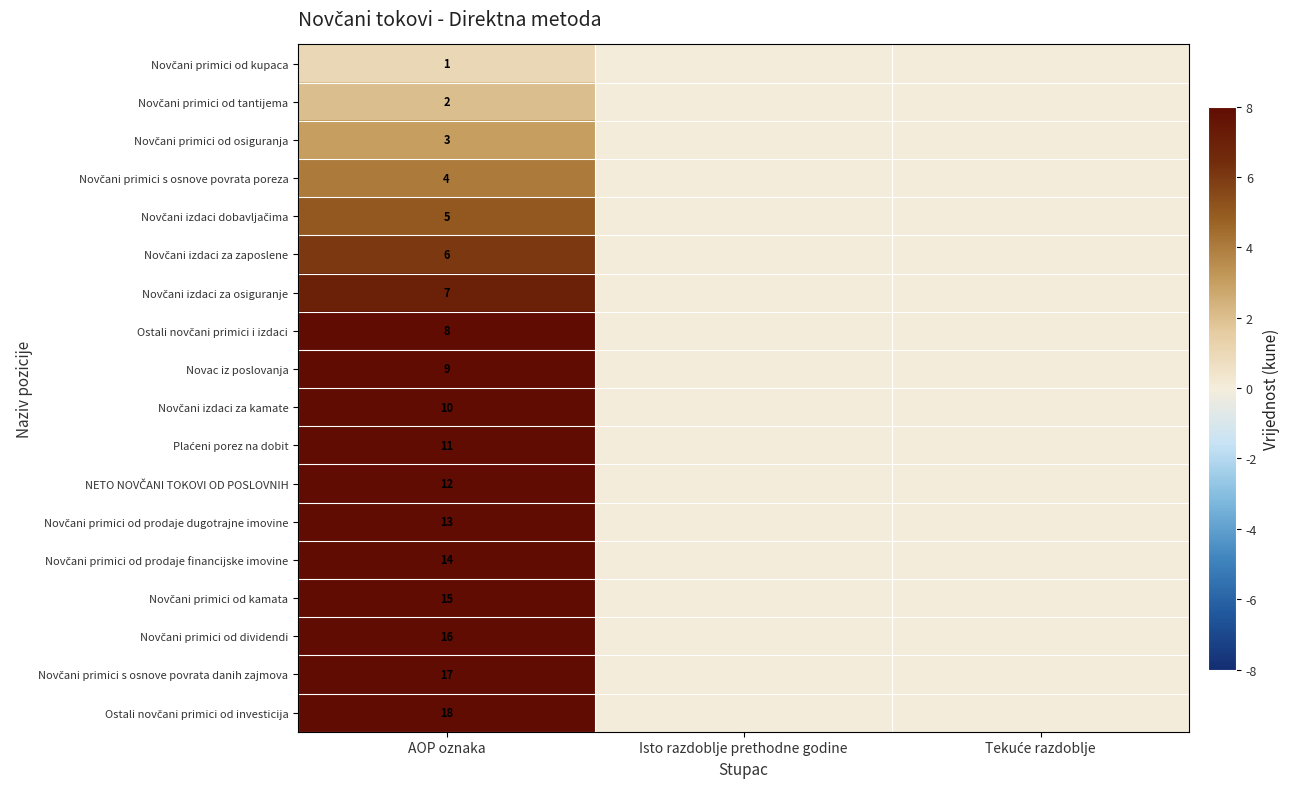

What is the total value across all series at AOP oznaka?

171